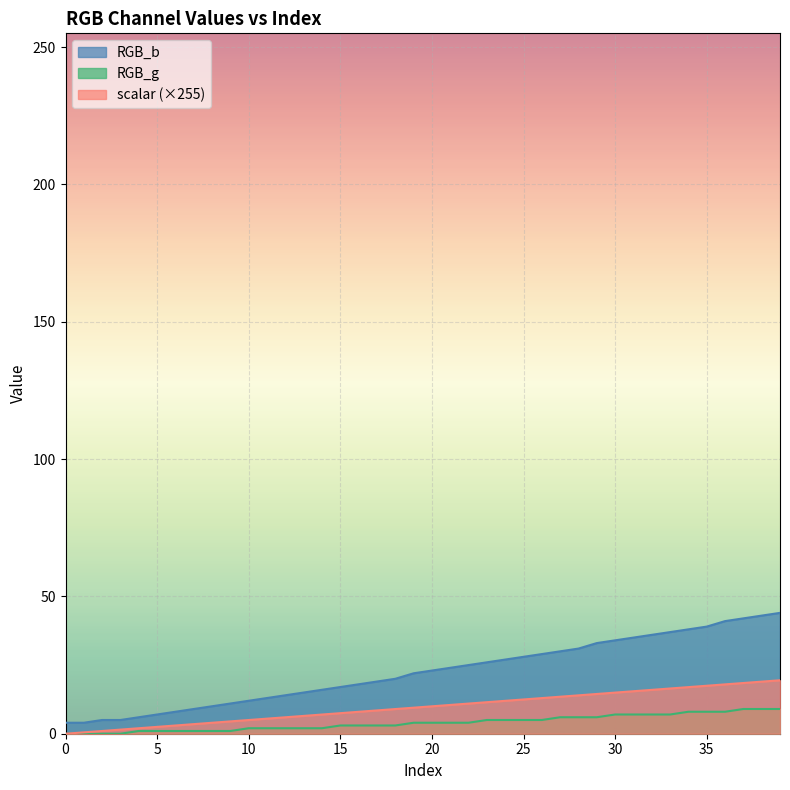

Rank the series at 12 from lowest to highest value.

RGB_g, scalar, RGB_b